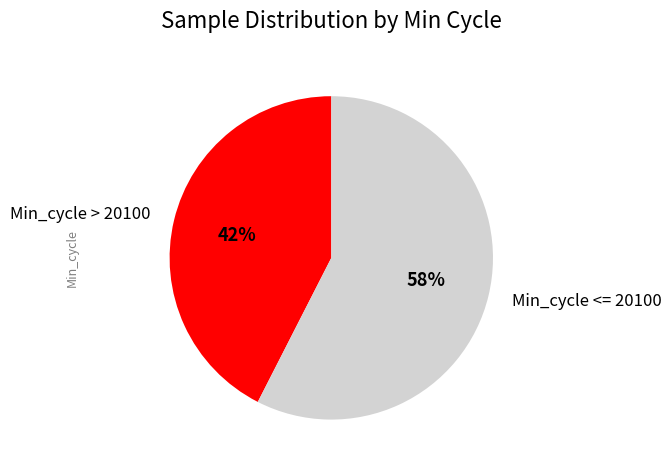

How many segments does this pie chart have?

2